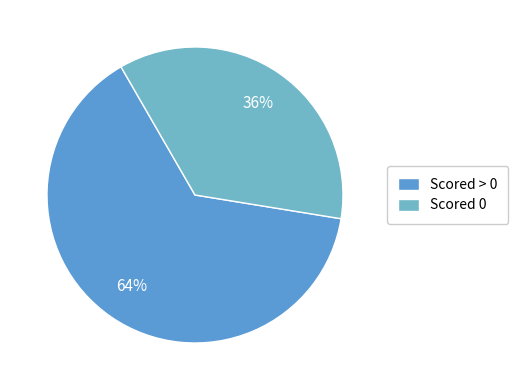

Count the number of slices in the pie.

2